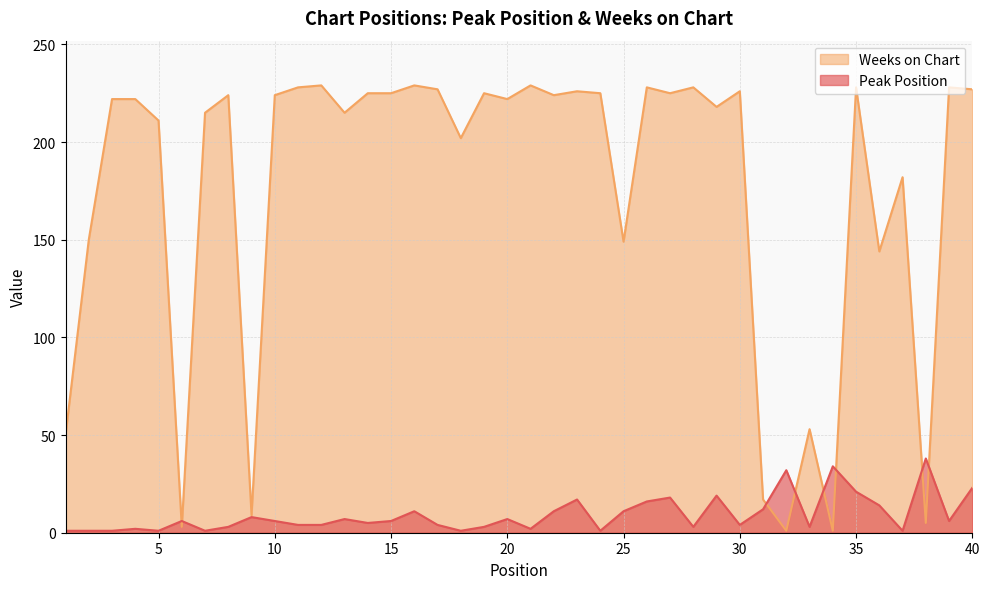

What is the total value across all series at 10?

230